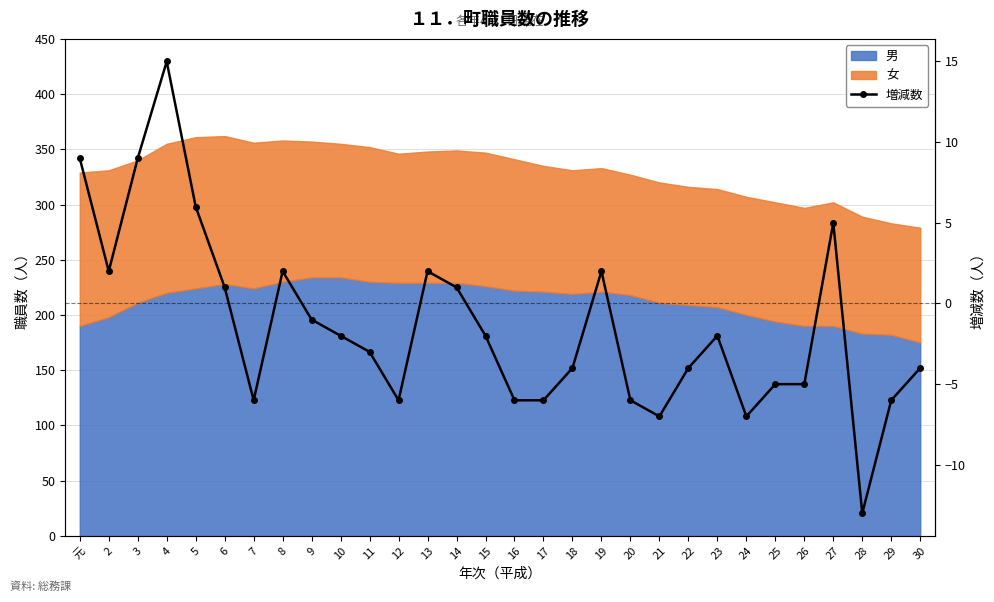

How many interior local peaks (higher than both neighbors) does the data have?

6